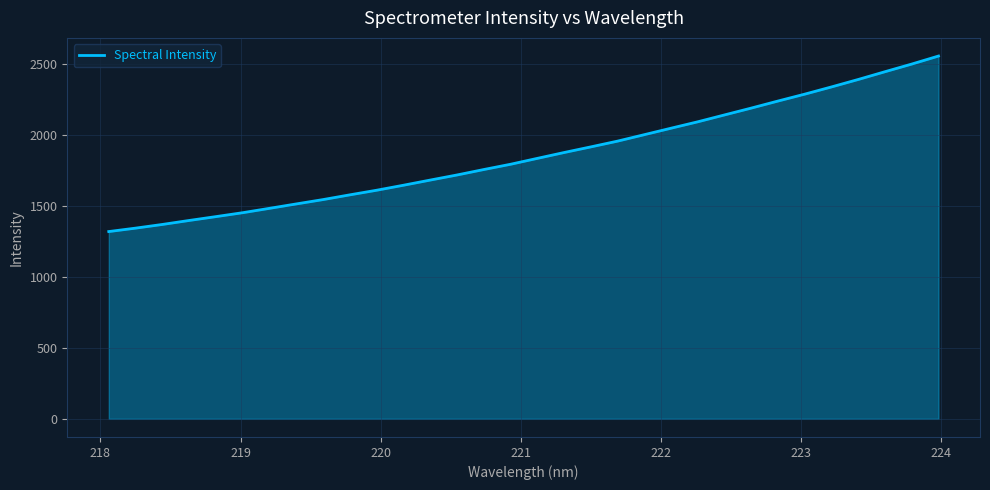

What is the difference between the maximum and minimum values?

1238.2